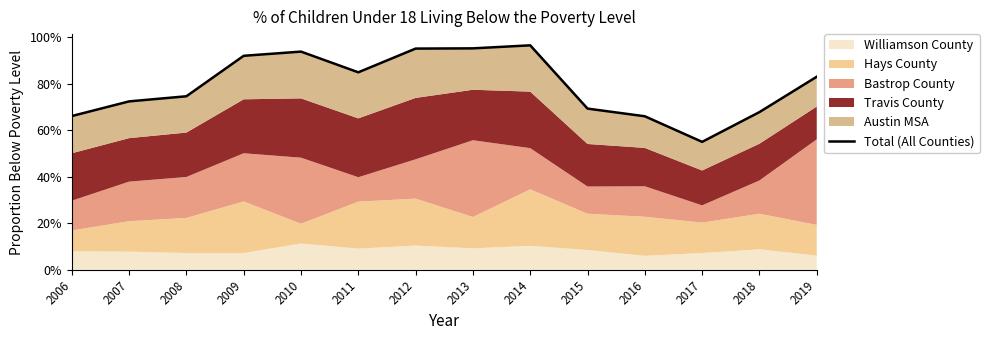

How many lines are shown in the chart?

1